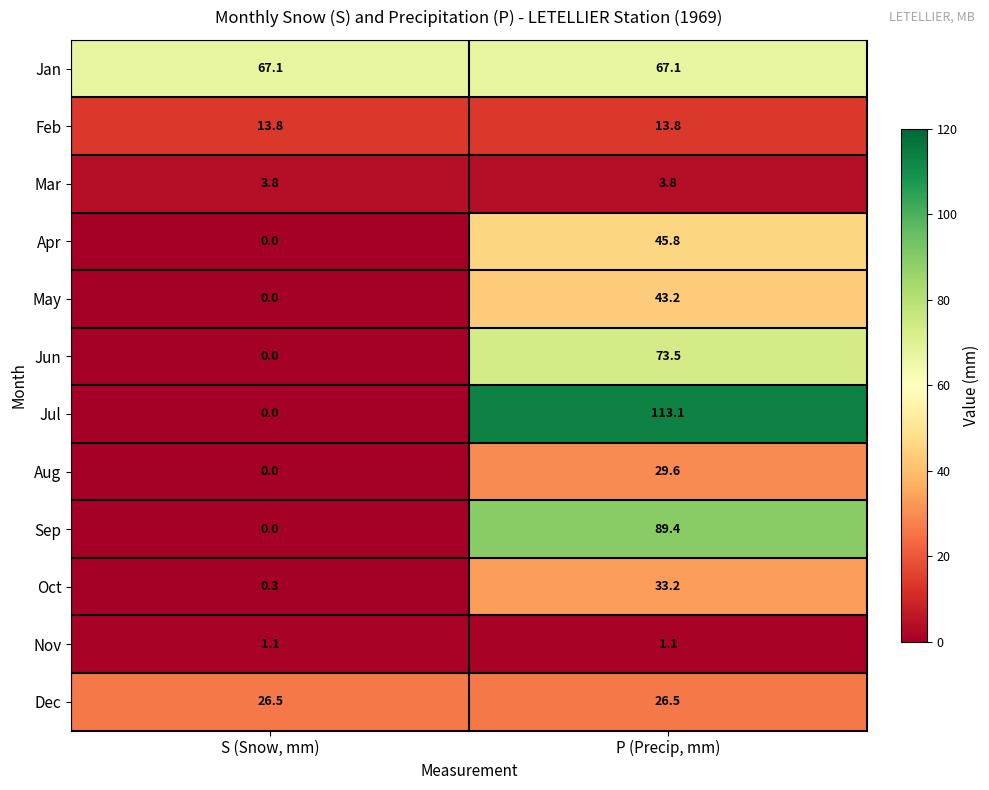

What is the average value of the Jun series?

36.8